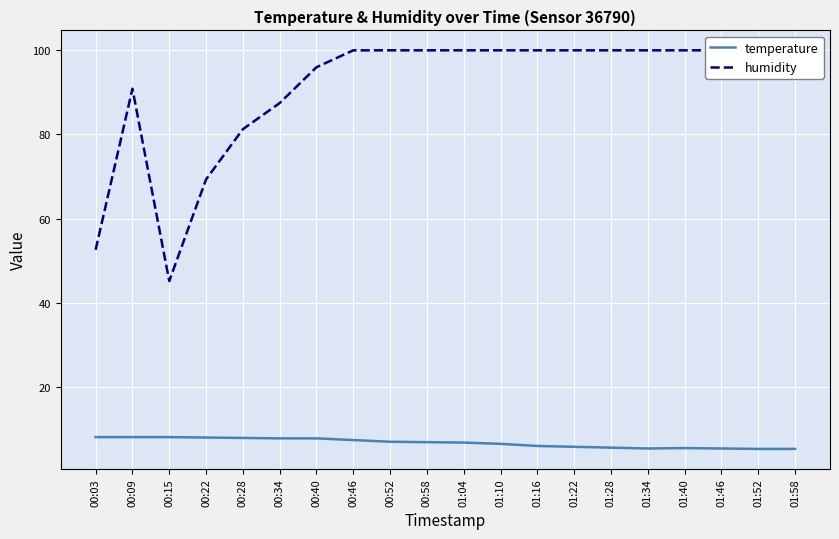

Reading left to right, what are all the values shown in this chart?

temperature: 00:03=8.2	00:09=8.2	00:15=8.2	00:22=8.1	00:28=8.0	00:34=7.9	00:40=7.9	00:46=7.5	00:52=7.1	00:58=7.0	01:04=6.9	01:10=6.6	01:16=6.1	01:22=5.9	01:28=5.7	01:34=5.5	01:40=5.6	01:46=5.5	01:52=5.4	01:58=5.4
humidity: 00:03=52.6	00:09=90.8	00:15=45.2	00:22=69.3	00:28=81.2	00:34=87.4	00:40=95.9	00:46=99.9	00:52=99.9	00:58=99.9	01:04=99.9	01:10=99.9	01:16=99.9	01:22=99.9	01:28=99.9	01:34=99.9	01:40=99.9	01:46=99.9	01:52=99.9	01:58=99.9